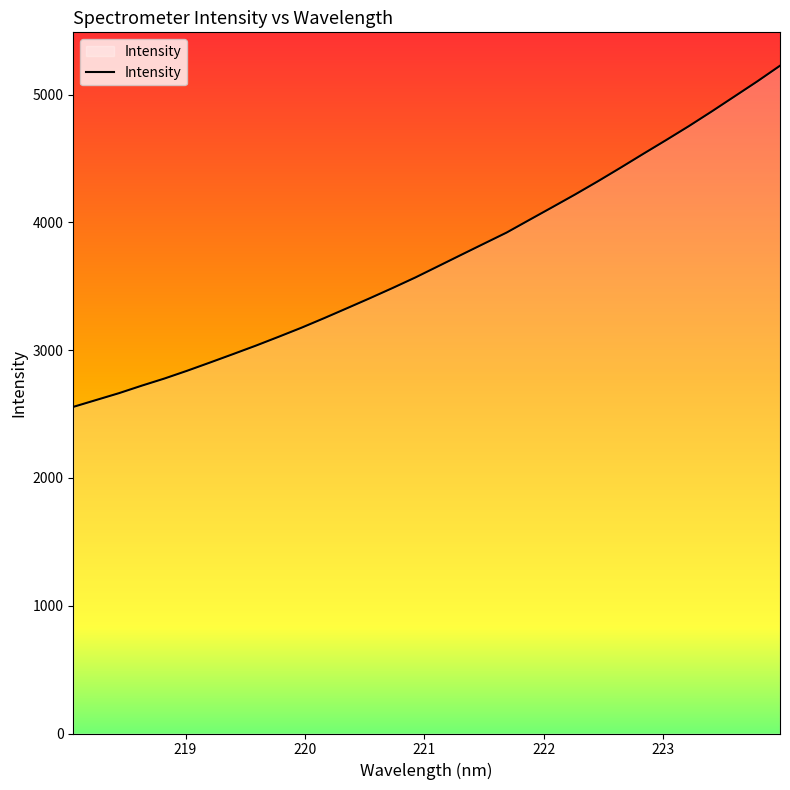

Count the number of values greater than 3657.

16